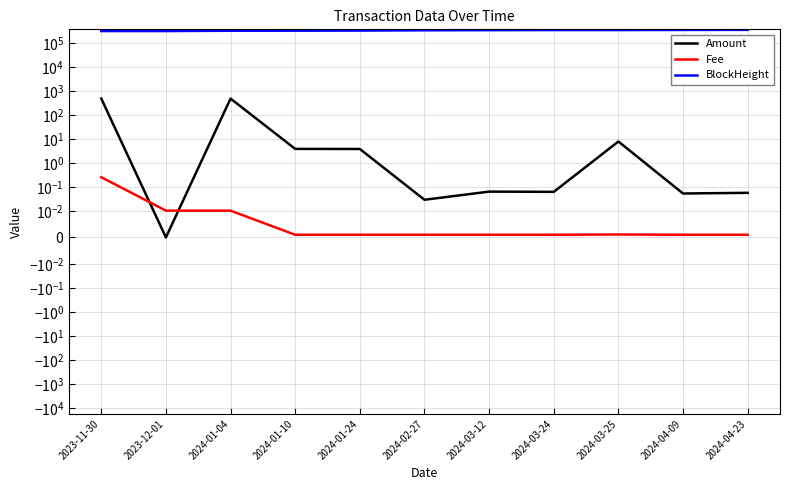

True or false: Fee and Amount intersect in this chart.

True